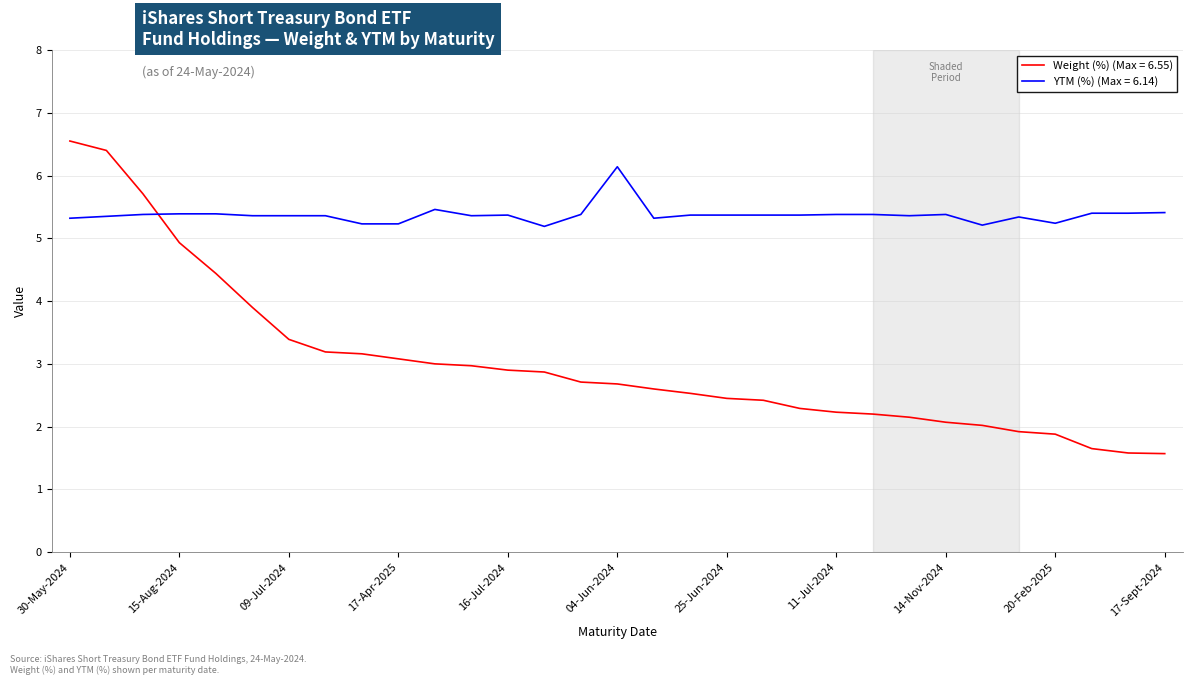

Is this an area chart (filled region under the line)?

No